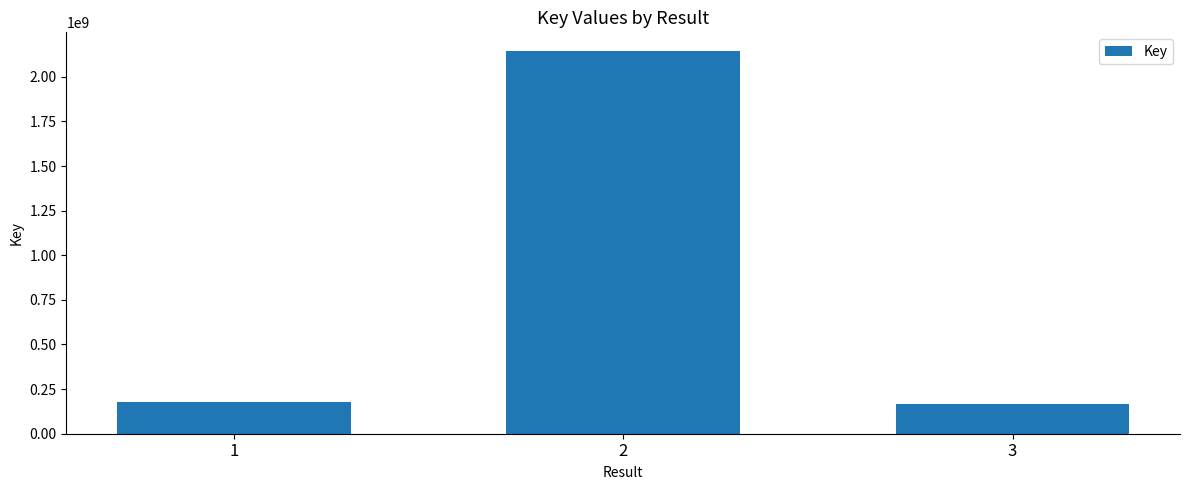

What is the average value?

829550976